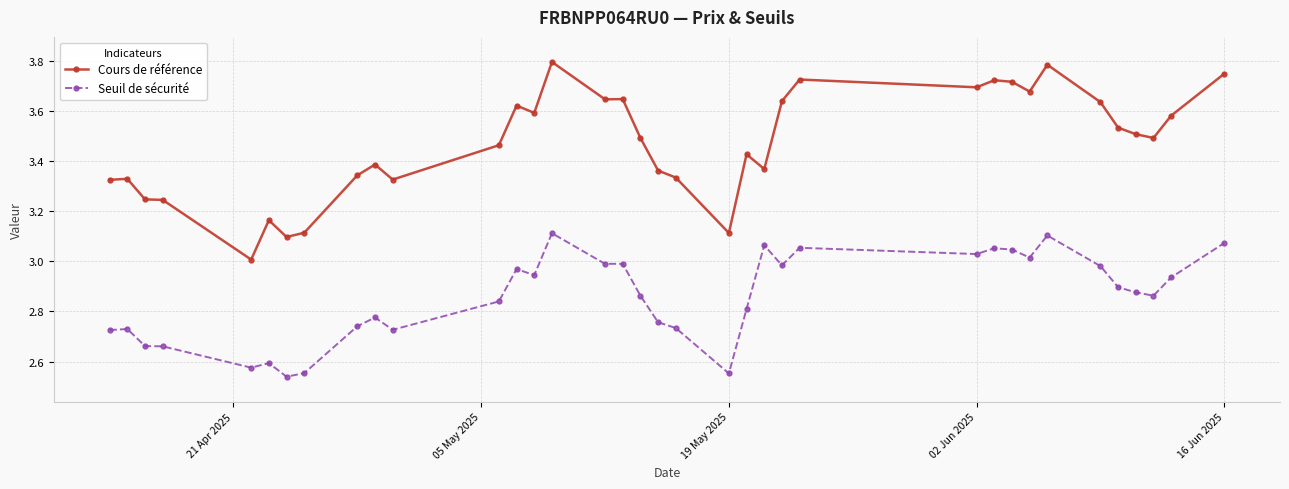

True or false: Seuil de sécurité has more than 0 points higher than both neighbors.

True